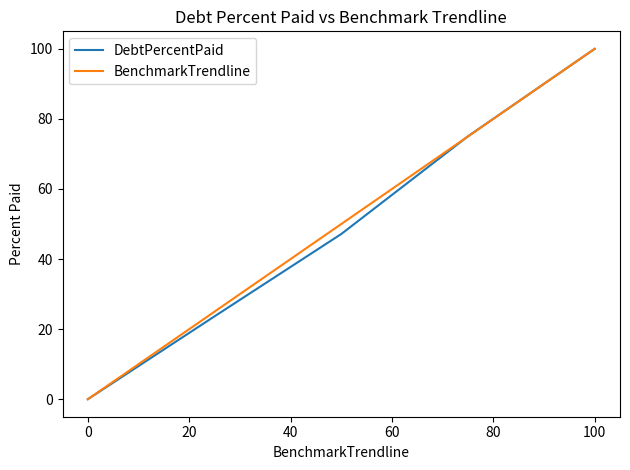

What is the maximum value for DebtPercentPaid?

100.0